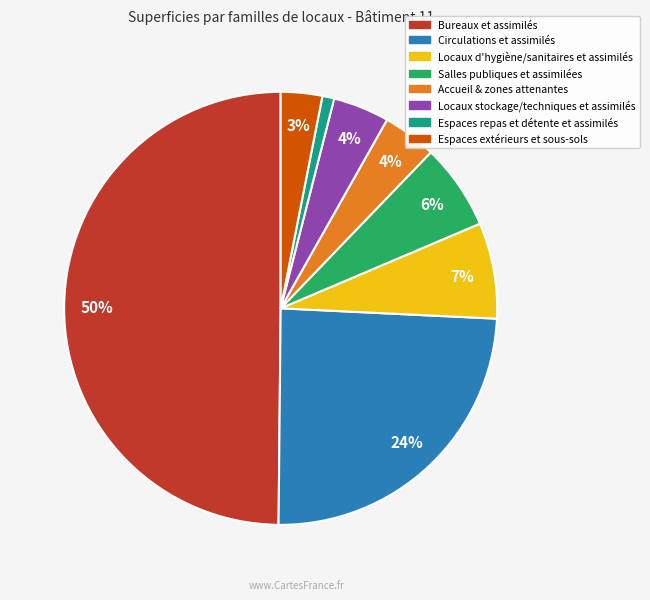

Approximately how many times larger is the value at Locaux stockage/techniques et assimilés compared to Salles publiques et assimilées?

0.7